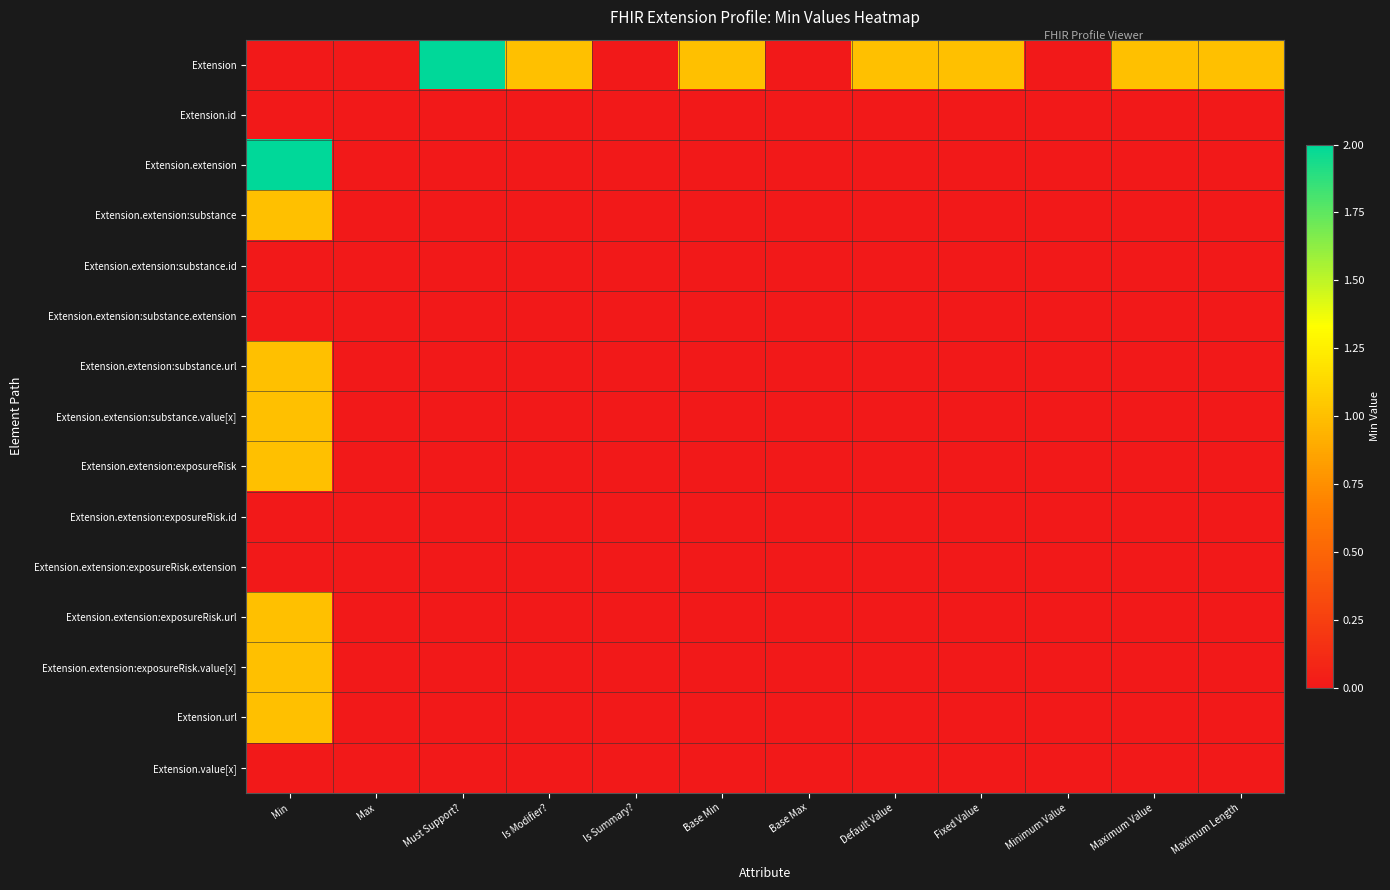

Reading right to left, what are all the values shown in this chart?

Extension: Maximum Length=1	Maximum Value=1	Minimum Value=0	Fixed Value=1	Default Value=1	Base Max=0	Base Min=1	Is Summary?=0	Is Modifier?=1	Must Support?=2	Max=0	Min=0
Extension.id: Maximum Length=0	Maximum Value=0	Minimum Value=0	Fixed Value=0	Default Value=0	Base Max=0	Base Min=0	Is Summary?=0	Is Modifier?=0	Must Support?=0	Max=0	Min=0
Extension.extension: Maximum Length=0	Maximum Value=0	Minimum Value=0	Fixed Value=0	Default Value=0	Base Max=0	Base Min=0	Is Summary?=0	Is Modifier?=0	Must Support?=0	Max=0	Min=2
Extension.extension:substance: Maximum Length=0	Maximum Value=0	Minimum Value=0	Fixed Value=0	Default Value=0	Base Max=0	Base Min=0	Is Summary?=0	Is Modifier?=0	Must Support?=0	Max=0	Min=1
Extension.extension:substance.id: Maximum Length=0	Maximum Value=0	Minimum Value=0	Fixed Value=0	Default Value=0	Base Max=0	Base Min=0	Is Summary?=0	Is Modifier?=0	Must Support?=0	Max=0	Min=0
Extension.extension:substance.extension: Maximum Length=0	Maximum Value=0	Minimum Value=0	Fixed Value=0	Default Value=0	Base Max=0	Base Min=0	Is Summary?=0	Is Modifier?=0	Must Support?=0	Max=0	Min=0
Extension.extension:substance.url: Maximum Length=0	Maximum Value=0	Minimum Value=0	Fixed Value=0	Default Value=0	Base Max=0	Base Min=0	Is Summary?=0	Is Modifier?=0	Must Support?=0	Max=0	Min=1
Extension.extension:substance.value[x]: Maximum Length=0	Maximum Value=0	Minimum Value=0	Fixed Value=0	Default Value=0	Base Max=0	Base Min=0	Is Summary?=0	Is Modifier?=0	Must Support?=0	Max=0	Min=1
Extension.extension:exposureRisk: Maximum Length=0	Maximum Value=0	Minimum Value=0	Fixed Value=0	Default Value=0	Base Max=0	Base Min=0	Is Summary?=0	Is Modifier?=0	Must Support?=0	Max=0	Min=1
Extension.extension:exposureRisk.id: Maximum Length=0	Maximum Value=0	Minimum Value=0	Fixed Value=0	Default Value=0	Base Max=0	Base Min=0	Is Summary?=0	Is Modifier?=0	Must Support?=0	Max=0	Min=0
Extension.extension:exposureRisk.extension: Maximum Length=0	Maximum Value=0	Minimum Value=0	Fixed Value=0	Default Value=0	Base Max=0	Base Min=0	Is Summary?=0	Is Modifier?=0	Must Support?=0	Max=0	Min=0
Extension.extension:exposureRisk.url: Maximum Length=0	Maximum Value=0	Minimum Value=0	Fixed Value=0	Default Value=0	Base Max=0	Base Min=0	Is Summary?=0	Is Modifier?=0	Must Support?=0	Max=0	Min=1
Extension.extension:exposureRisk.value[x]: Maximum Length=0	Maximum Value=0	Minimum Value=0	Fixed Value=0	Default Value=0	Base Max=0	Base Min=0	Is Summary?=0	Is Modifier?=0	Must Support?=0	Max=0	Min=1
Extension.url: Maximum Length=0	Maximum Value=0	Minimum Value=0	Fixed Value=0	Default Value=0	Base Max=0	Base Min=0	Is Summary?=0	Is Modifier?=0	Must Support?=0	Max=0	Min=1
Extension.value[x]: Maximum Length=0	Maximum Value=0	Minimum Value=0	Fixed Value=0	Default Value=0	Base Max=0	Base Min=0	Is Summary?=0	Is Modifier?=0	Must Support?=0	Max=0	Min=0